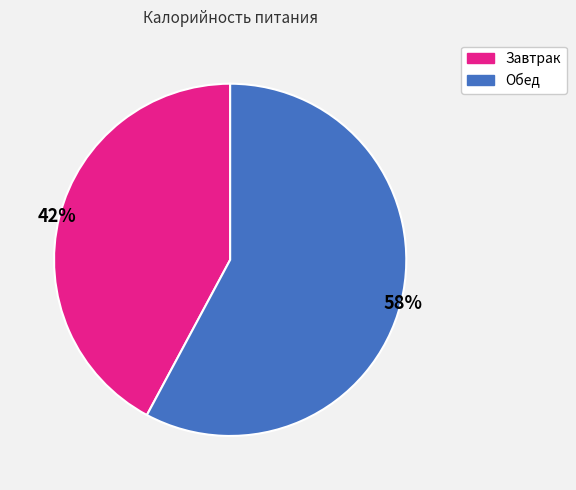

What percentage is the Обед slice, to the nearest percent?

58%